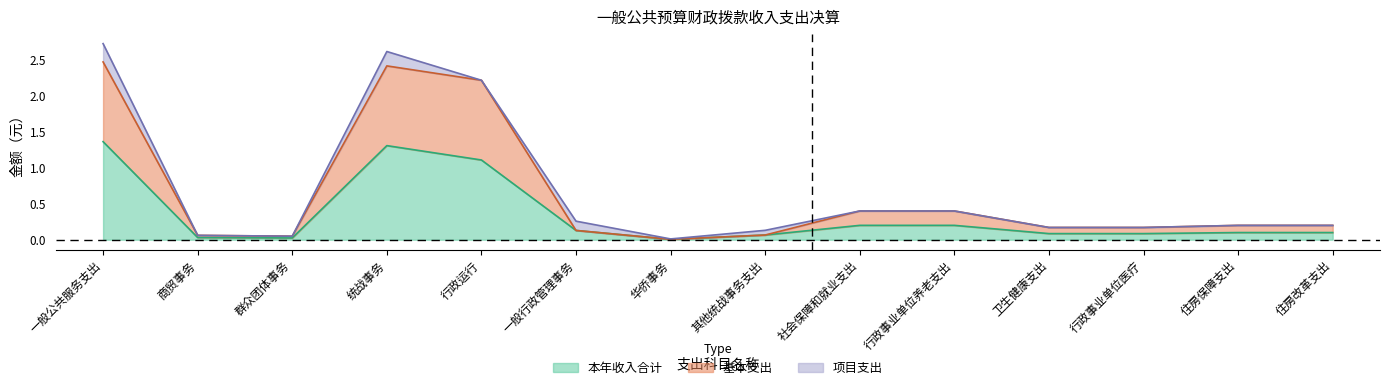

True or false: 本年收入合计 and 基本支出 intersect in this chart.

False